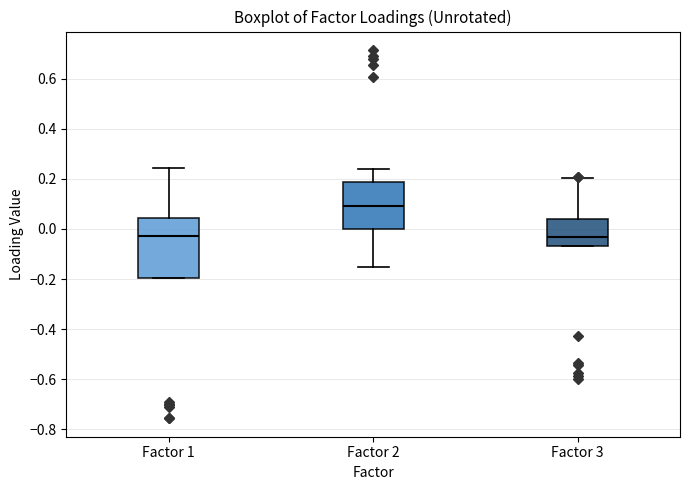

Reading left to right, read every box against the y-axis: the position of its median line, the range the box covers, and the ends of its whiskers. The values are not printed on the chart, so give them approximately, as read against the axis.

Factor 1: median -0.02, box -0.20 to 0.04, whiskers -0.20 to 0.24
Factor 2: median 0.10, box 0.00 to 0.18, whiskers -0.16 to 0.24
Factor 3: median -0.04, box -0.06 to 0.04, whiskers -0.06 to 0.20